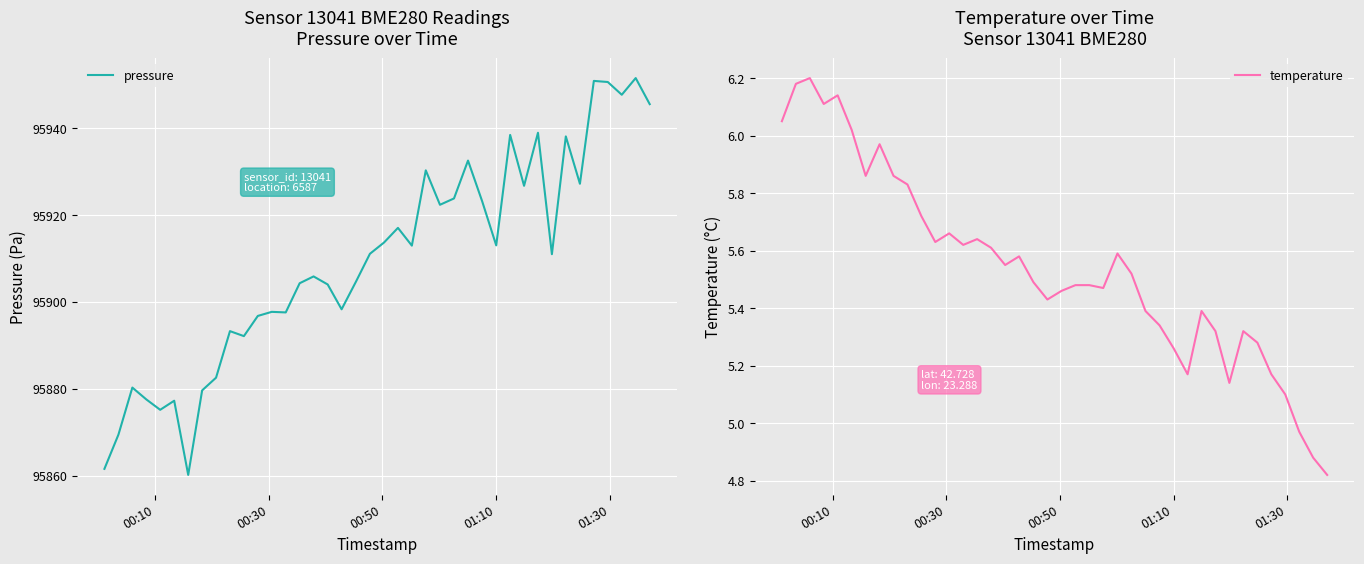

In pressure, how many points are lower than both neighbors (excluding endpoints)?

12